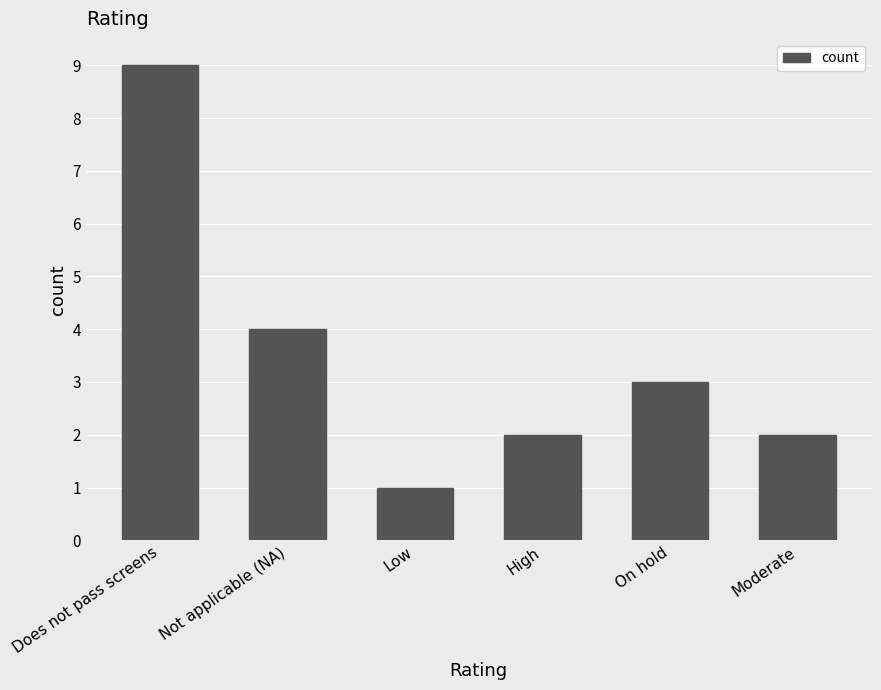

How many categories are shown in the chart?

6